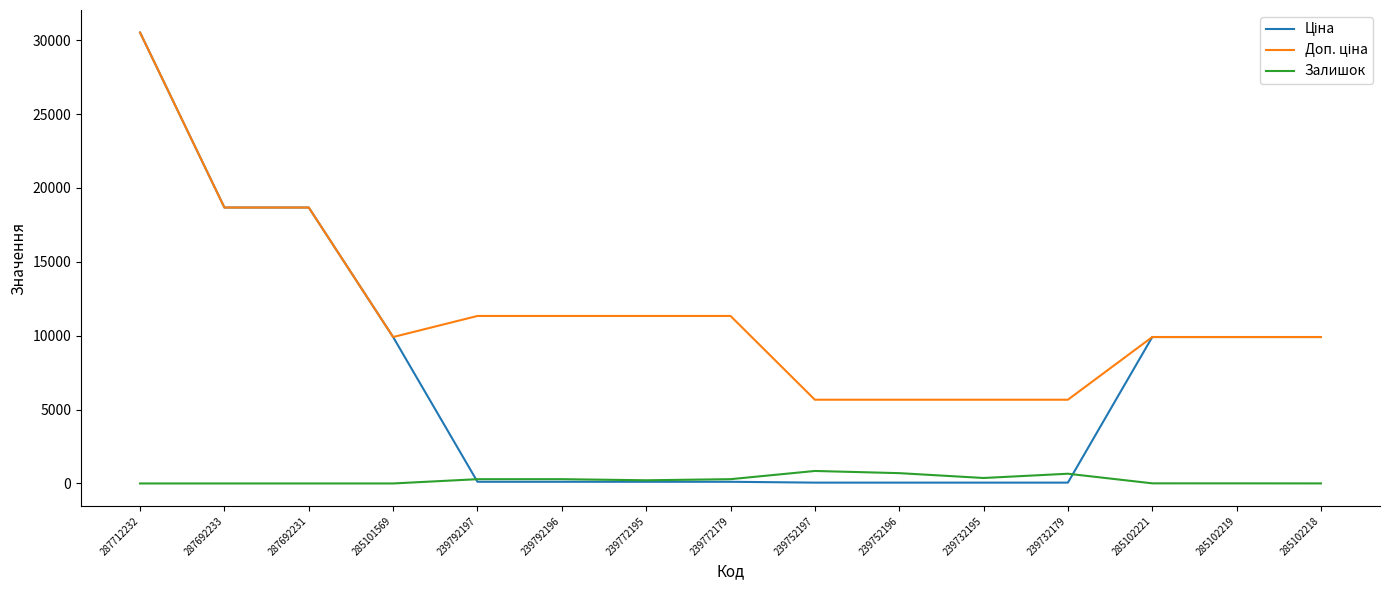

Which label corresponds to the largest value in the chart?

287712232